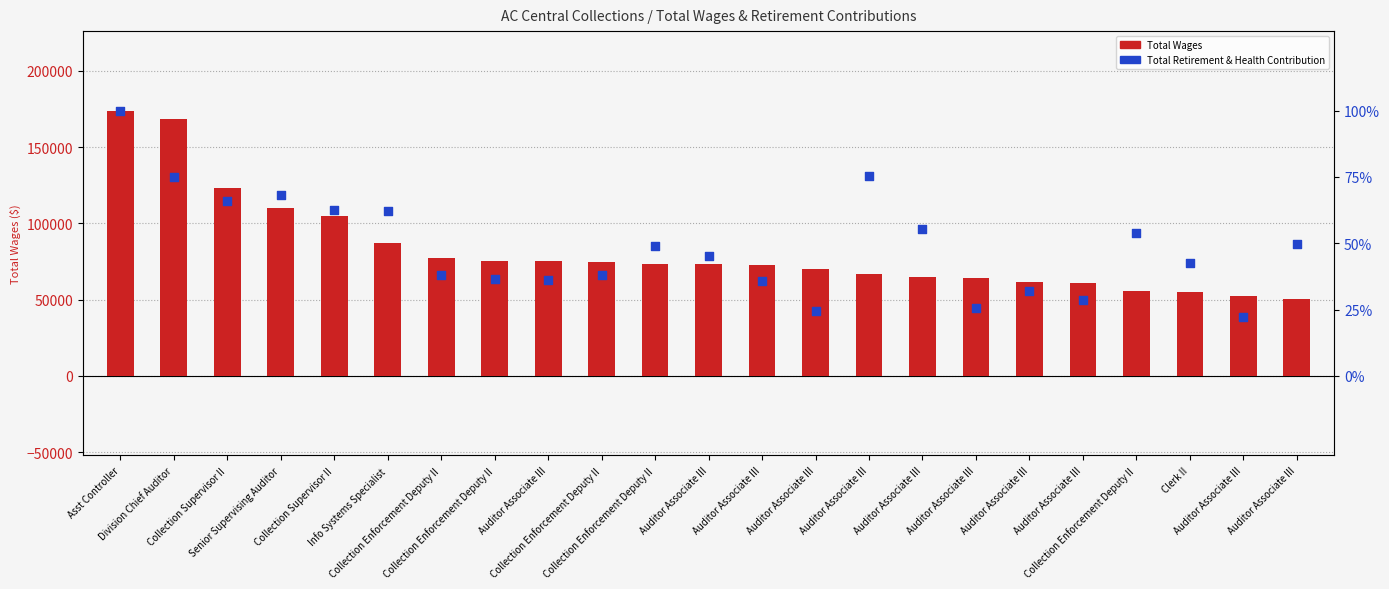

At which category is the sum across all series the highest?

Asst Controller